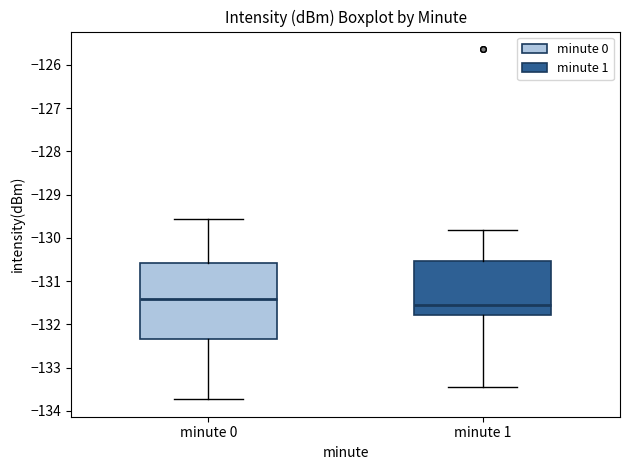

Which box's median line is the highest?

minute 0